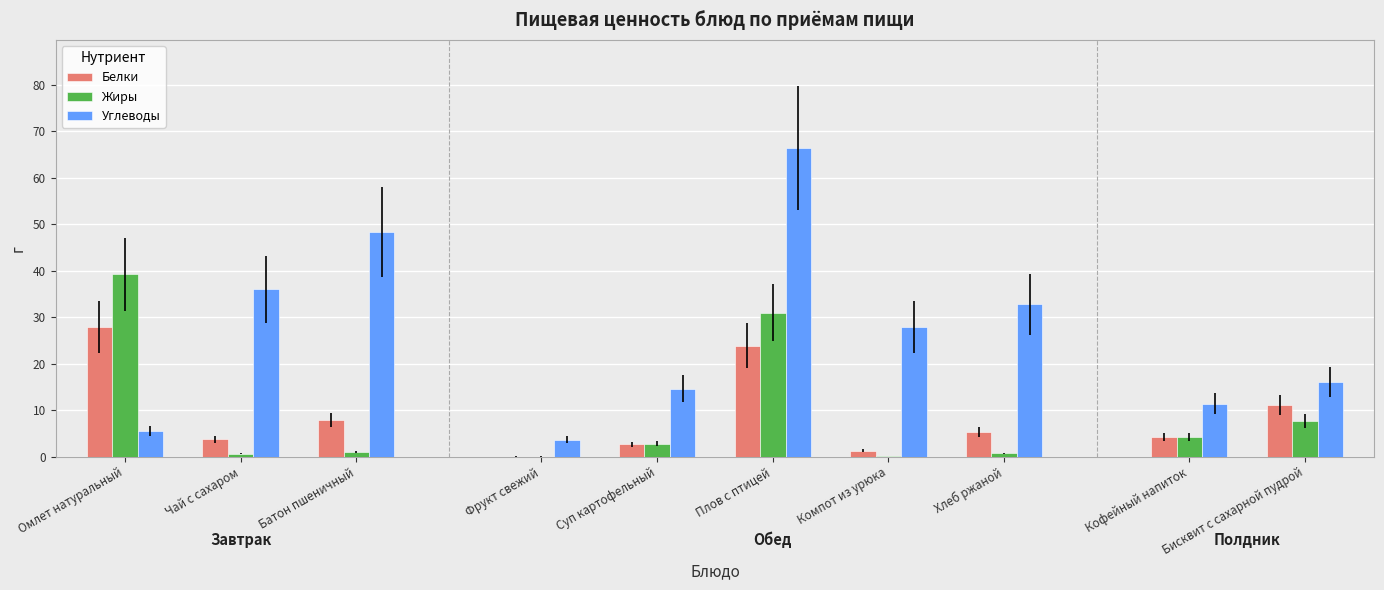

Which series has the largest total across all categories?

Углеводы